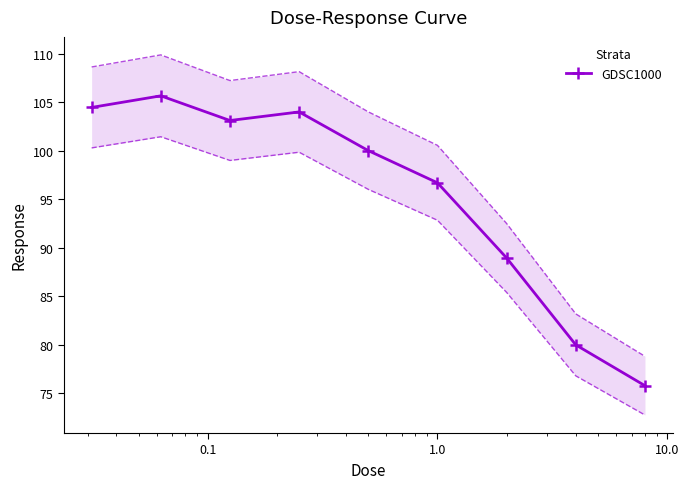

How many lines are shown in the chart?

1